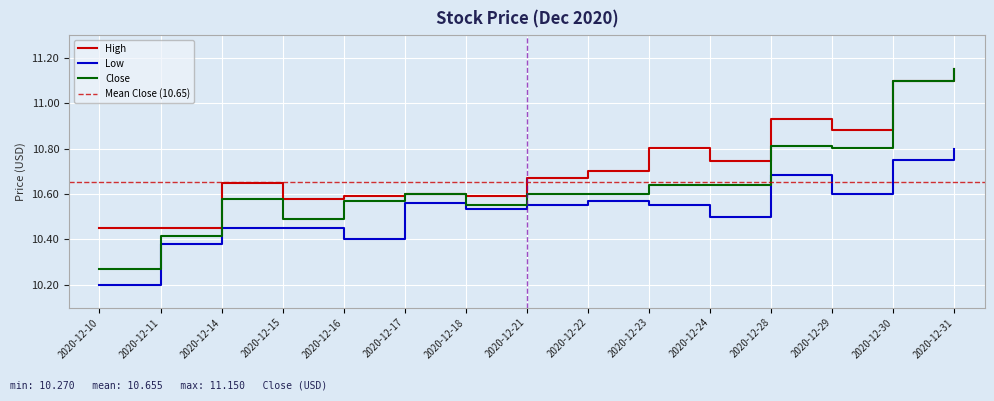

Which series has the largest total across all categories?

High